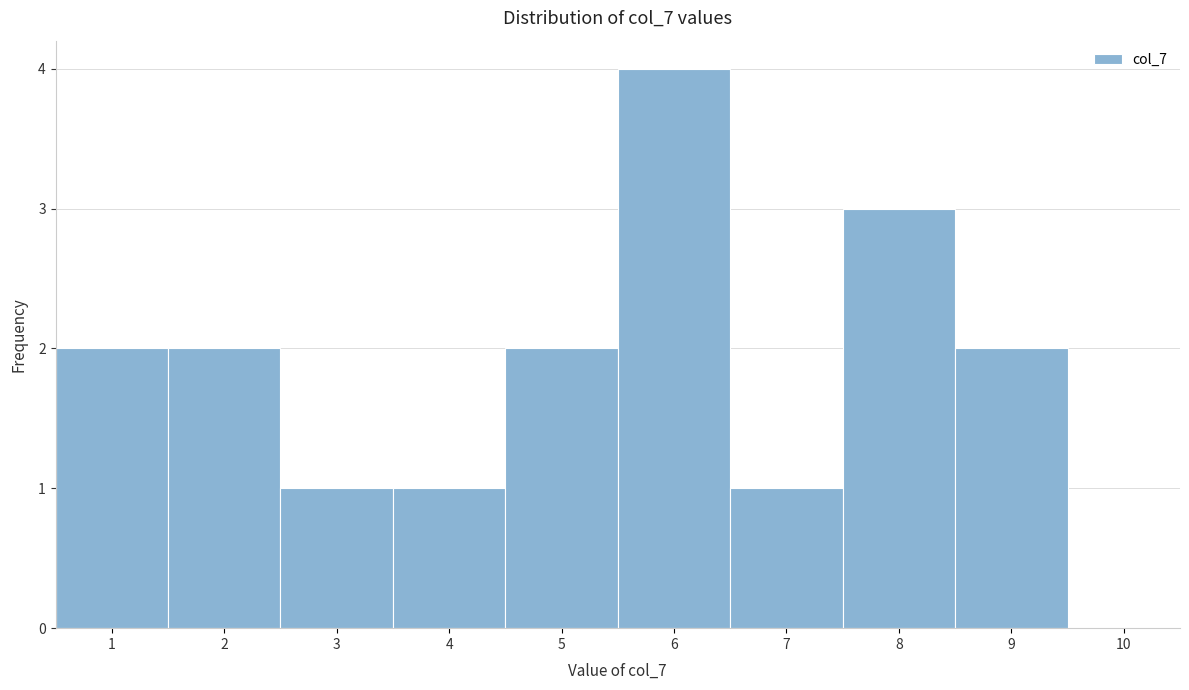

Reading left to right, transcribe this chart: for each bar, give the range it covers on the x-axis and its height. The values are not printed on the chart, so give them approximately, as read against the axis.

0.5 to 1.5: 2
1.5 to 2.5: 2
2.5 to 3.5: 1
3.5 to 4.5: 1
4.5 to 5.5: 2
5.5 to 6.5: 4
6.5 to 7.5: 1
7.5 to 8.5: 3
8.5 to 9.5: 2
9.5 to 10.5: 0